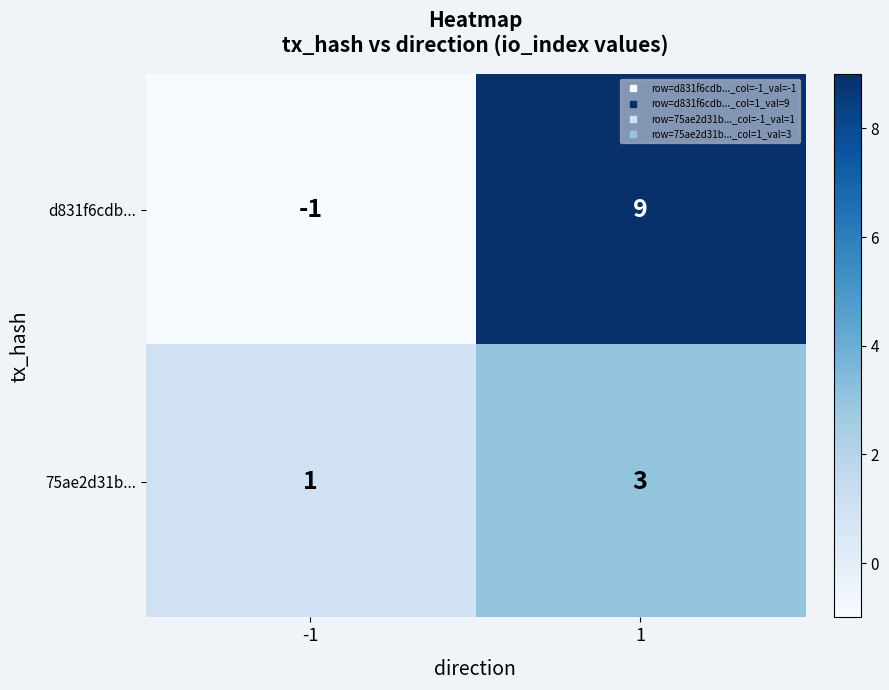

Which series changed the most between -1 and 1?

d831f6cdb...